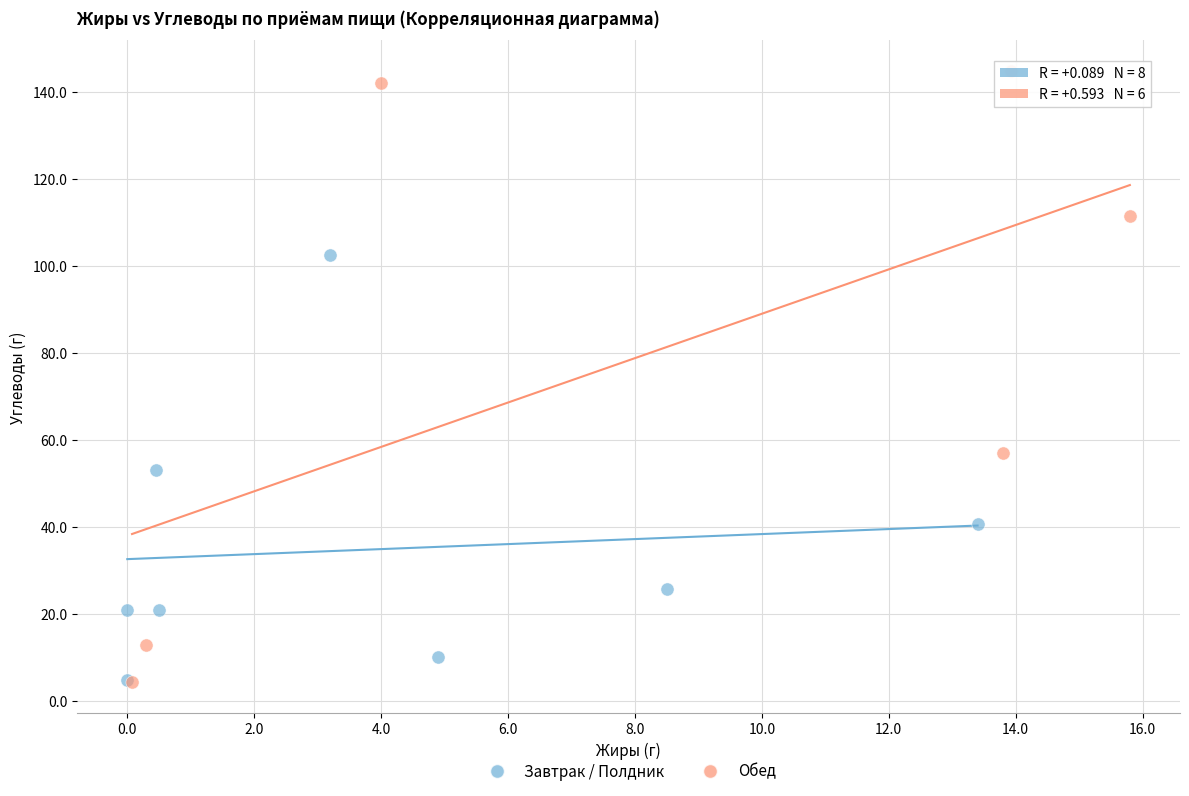

Which series contains the highest Y value?

Обед